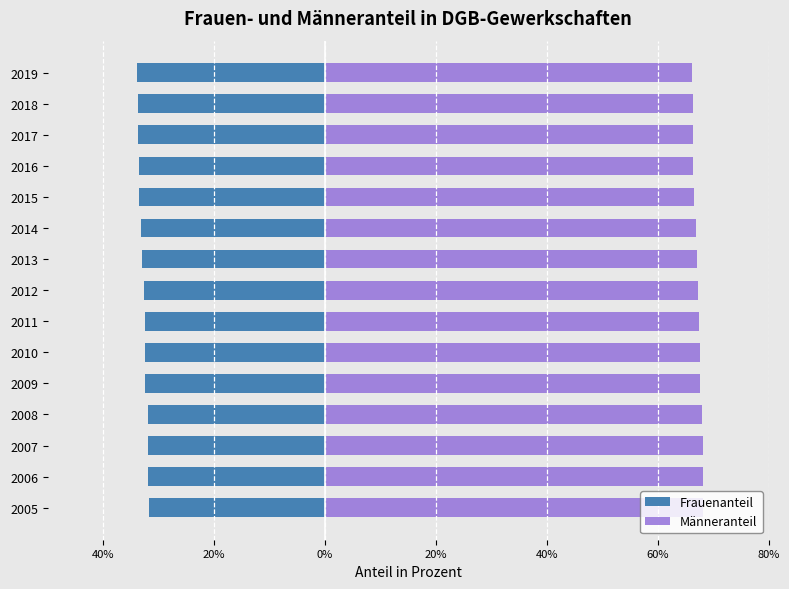

How many values in the Männeranteil series are below 67?

6